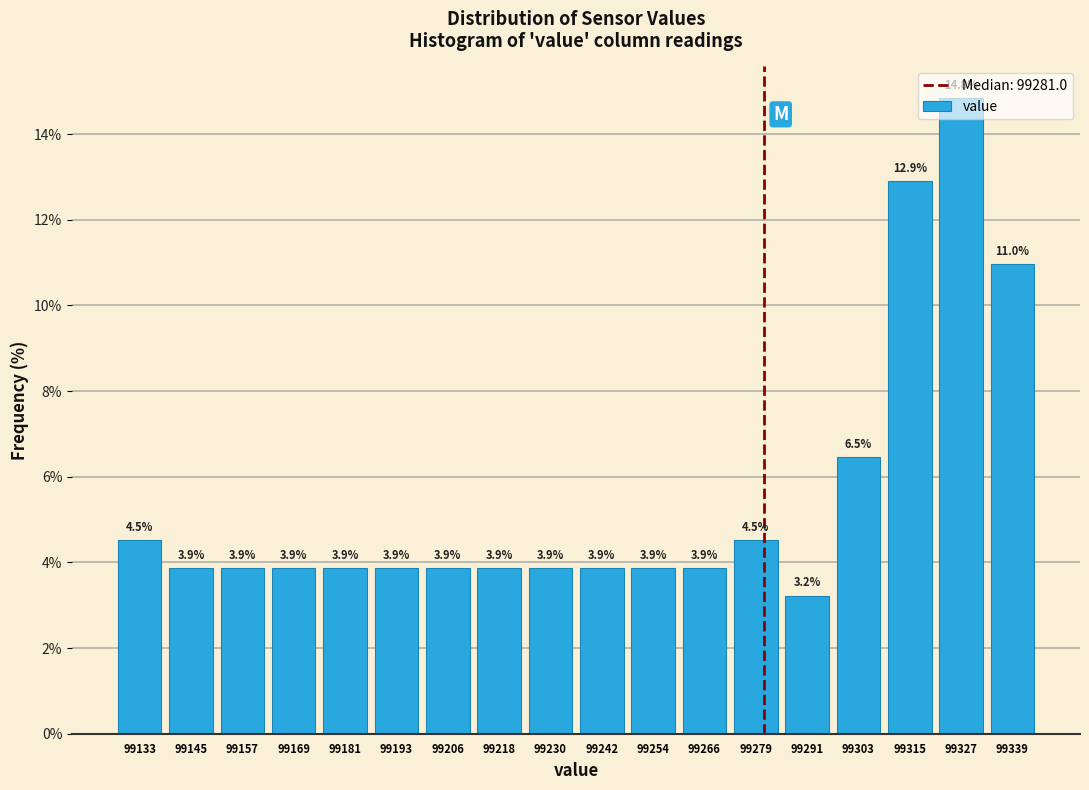

Reading left to right, list every bar in this chart as the range it spans on the x-axis followed by its height. The bar edges are not printed on the chart, so give them approximately, as read against the axis.

99128 to 99140: 4.5
99140 to 99152: 3.9
99152 to 99164: 3.9
99164 to 99176: 3.9
99176 to 99188: 3.9
99188 to 99200: 3.9
99200 to 99212: 3.9
99212 to 99224: 3.9
99224 to 99236: 3.9
99236 to 99248: 3.9
99248 to 99260: 3.9
99260 to 99274: 3.9
99274 to 99286: 4.5
99286 to 99298: 3.2
99298 to 99310: 6.5
99310 to 99322: 12.9
99322 to 99334: 14.8
99334 to 99346: 11.0